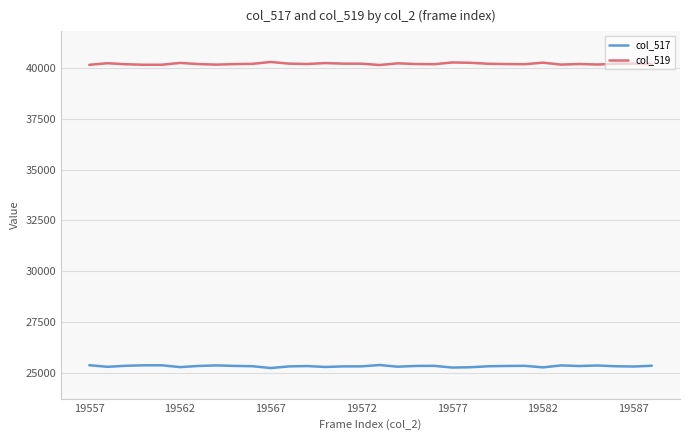

What is the difference between the second highest and minimum values in the col_519 series?

124